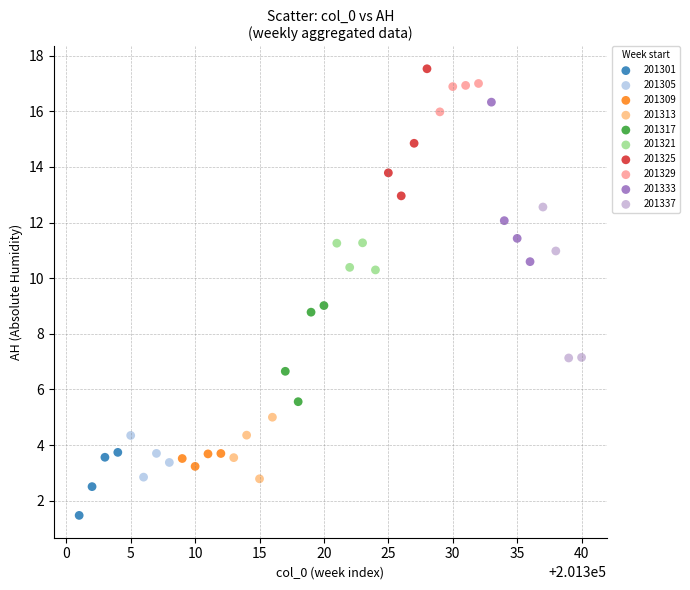

Which series reaches the minimum Y coordinate?

201301